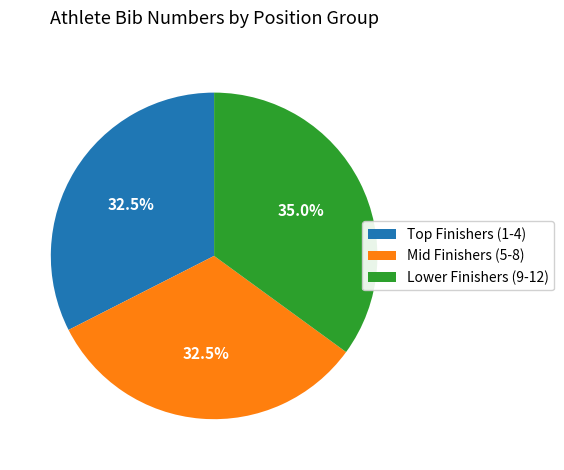

Which slice is the largest?

Lower Finishers (9-12)